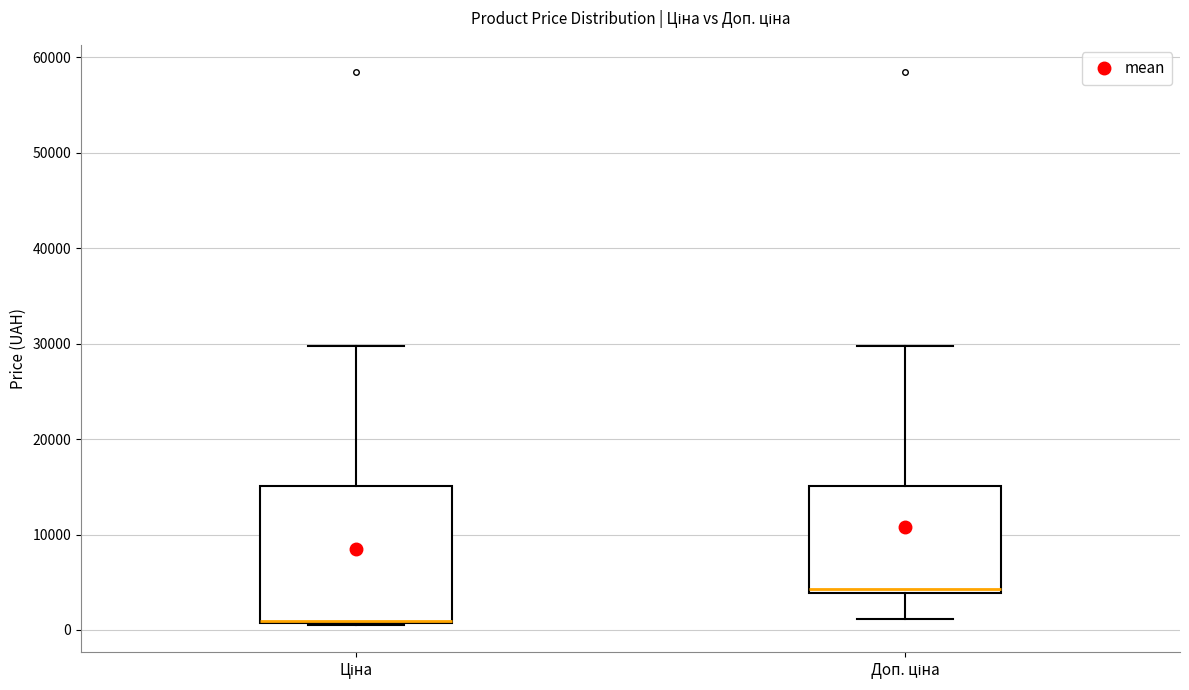

Where does the upper whisker of the box for Доп. ціна end on the y-axis? The values are not printed on the chart, so give them approximately, as read against the axis.

30000